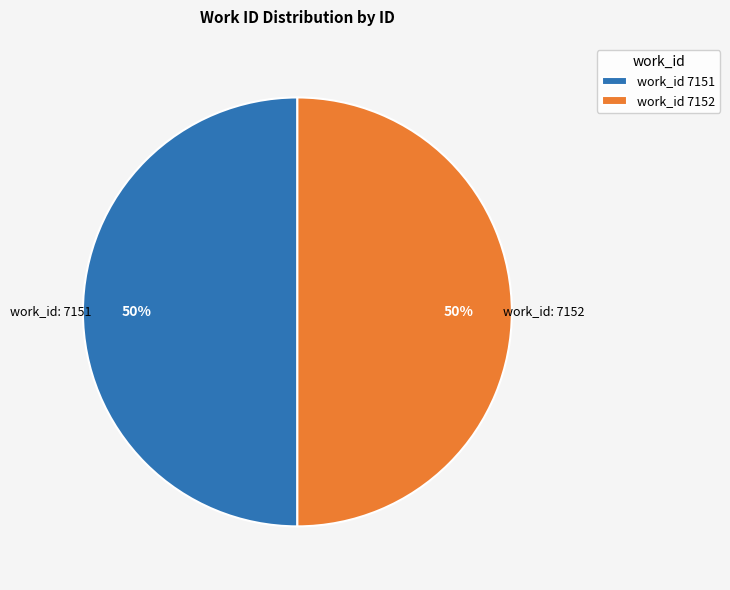

The work_id 7151 slice represents 50% of the pie. True or false?

True